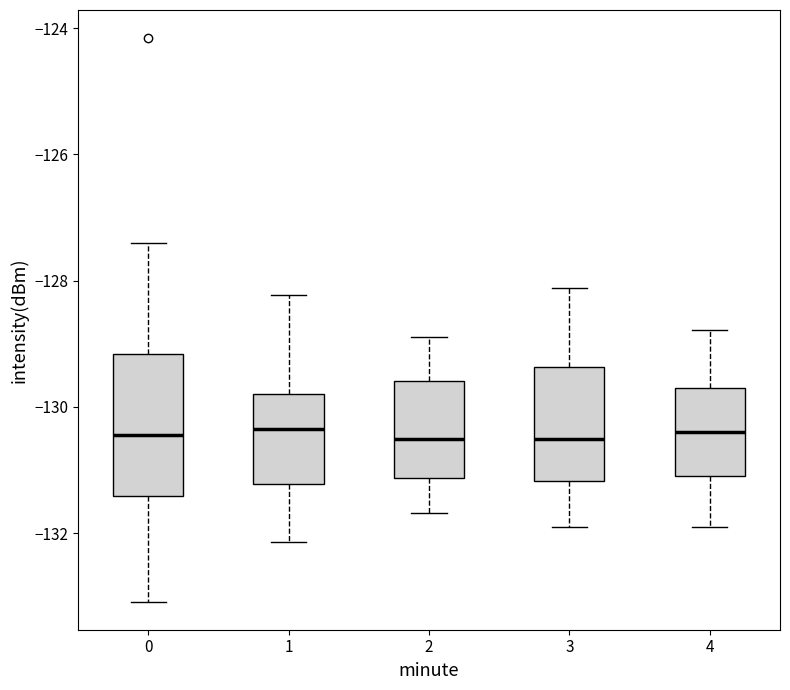

Reading left to right, read every box against the y-axis: the position of its median line, the range the box covers, and the ends of its whiskers. The values are not printed on the chart, so give them approximately, as read against the axis.

0: median -130.4, box -131.4 to -129.2, whiskers -133.0 to -127.4
1: median -130.4, box -131.2 to -129.8, whiskers -132.2 to -128.2
2: median -130.6, box -131.2 to -129.6, whiskers -131.6 to -129.0
3: median -130.6, box -131.2 to -129.4, whiskers -132.0 to -128.2
4: median -130.4, box -131.0 to -129.8, whiskers -132.0 to -128.8